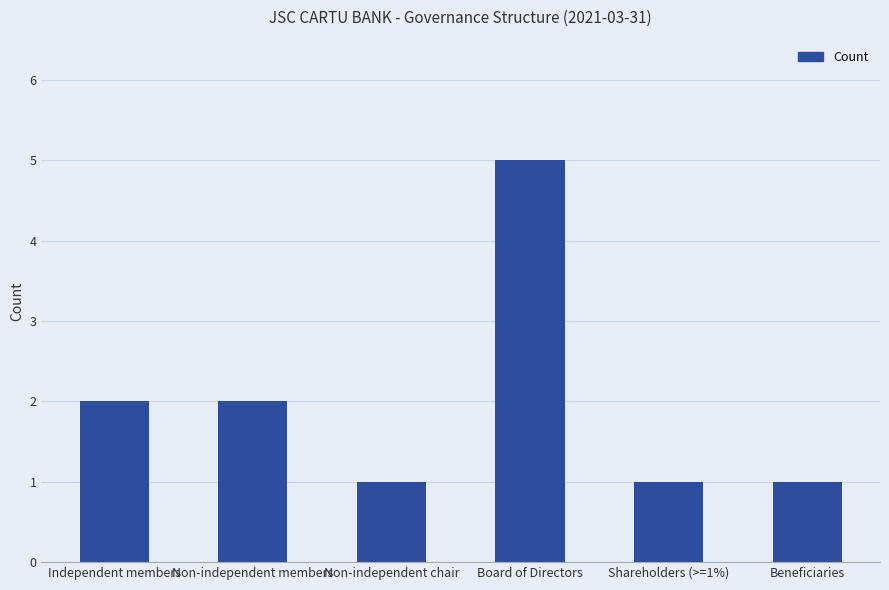

What is the difference between the second highest and minimum values?

1